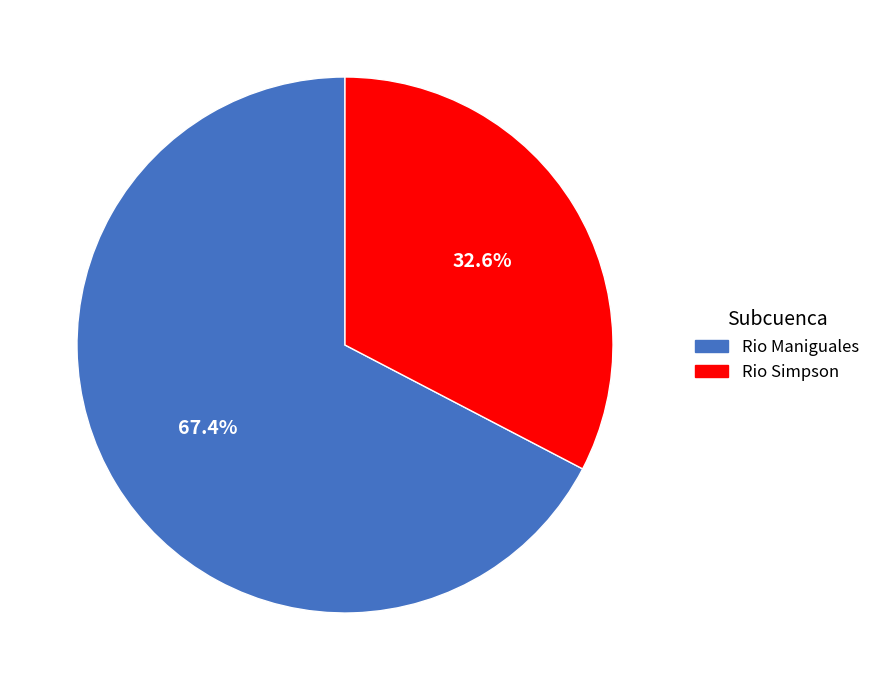

To the nearest percent, what is the combined percentage of Rio Simpson and Rio Maniguales?

100%